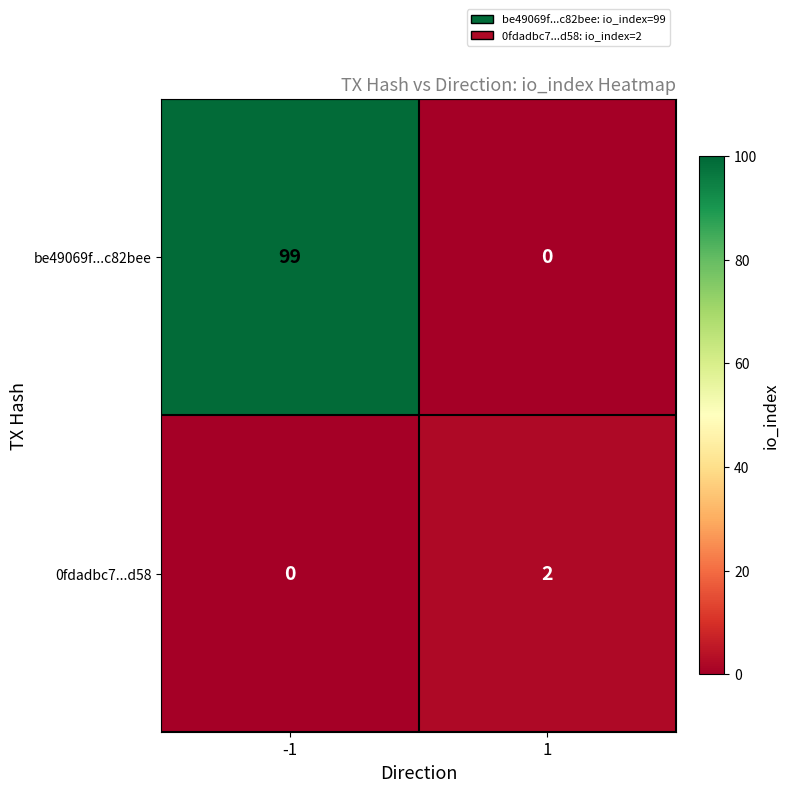

Is it true that 0fdadbc7...d58 equals 2 at 1?

True